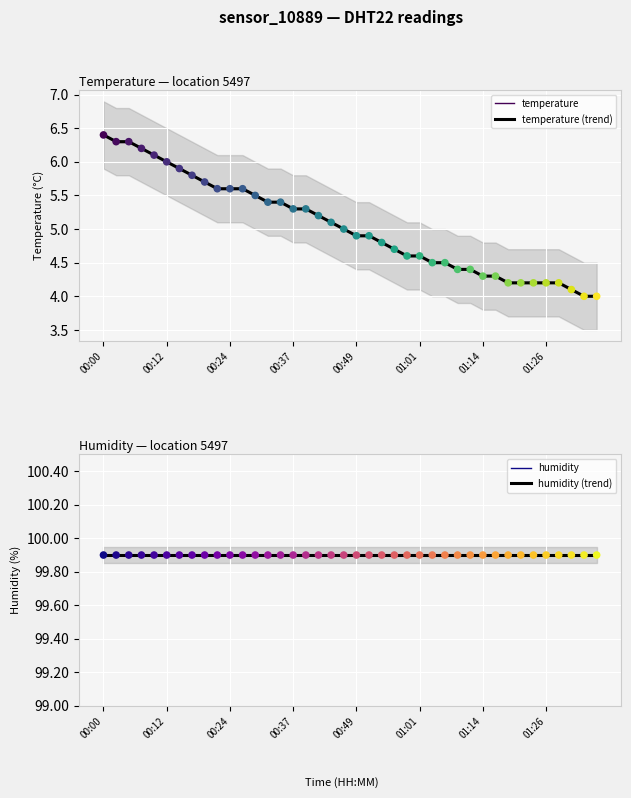

Between 01:16 and 00:24, which is larger?

00:24